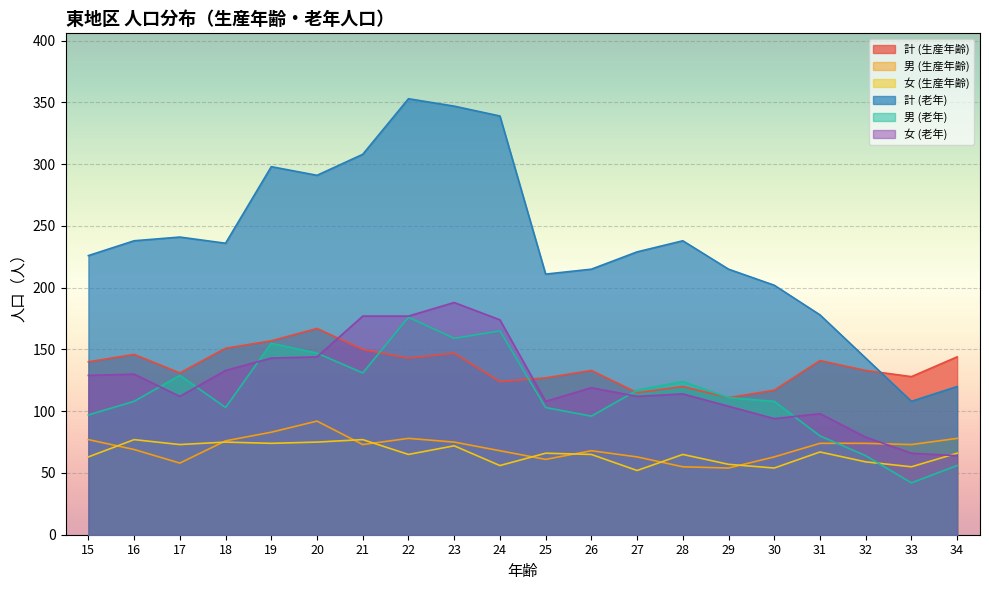

Where is the first local maximum for 女 (老年)?

16